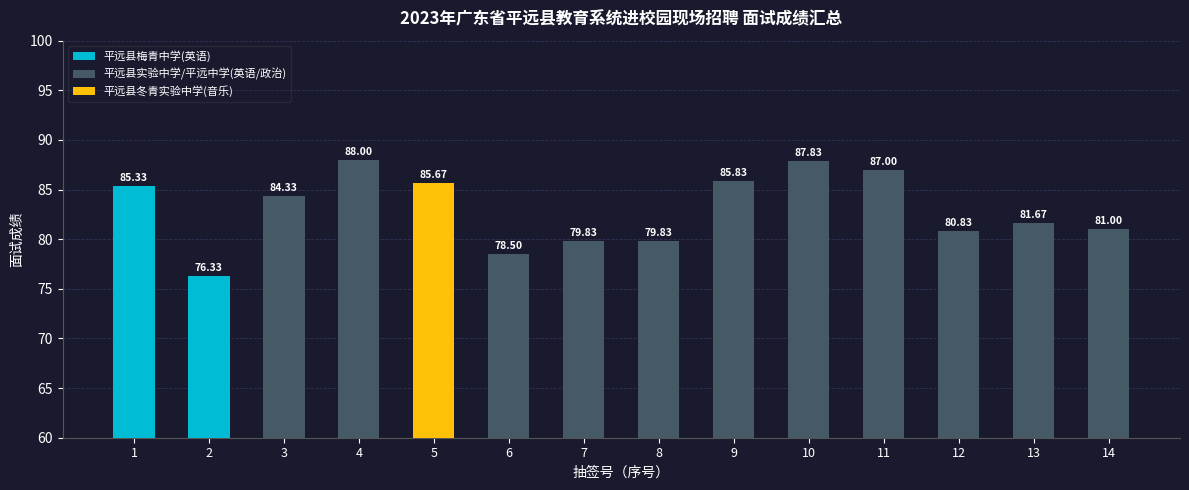

Between 13 and 9, which is larger?

9